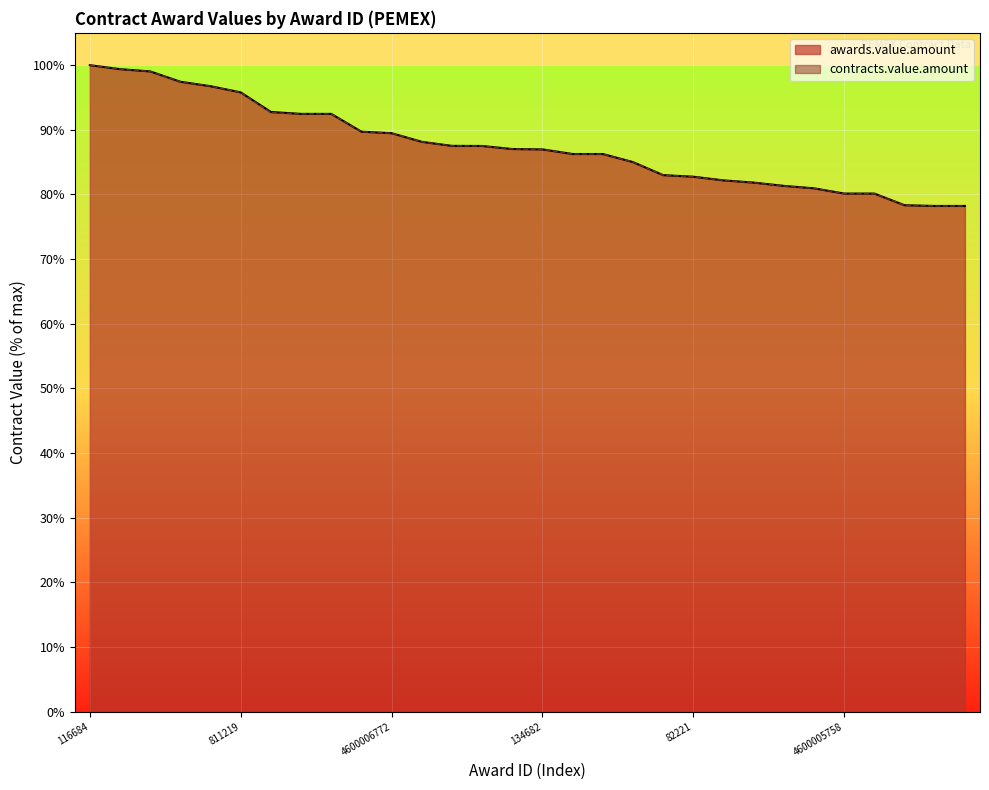

What is the difference between the highest and lowest values at 692396?

0.1